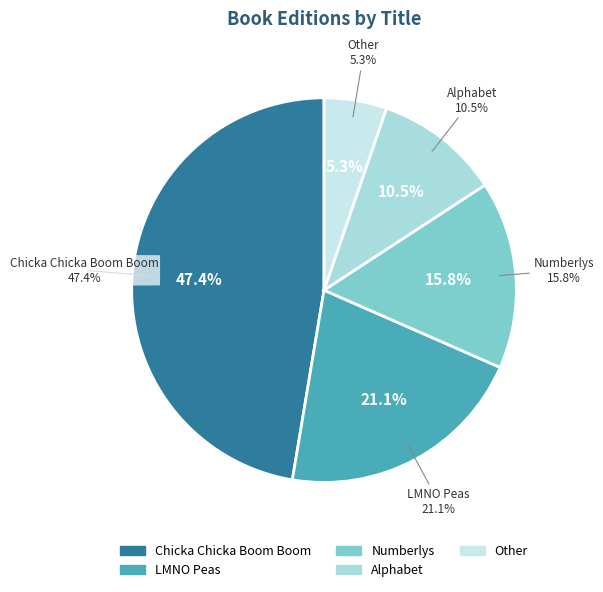

What percentage is the Alphabet slice, to the nearest percent?

11%